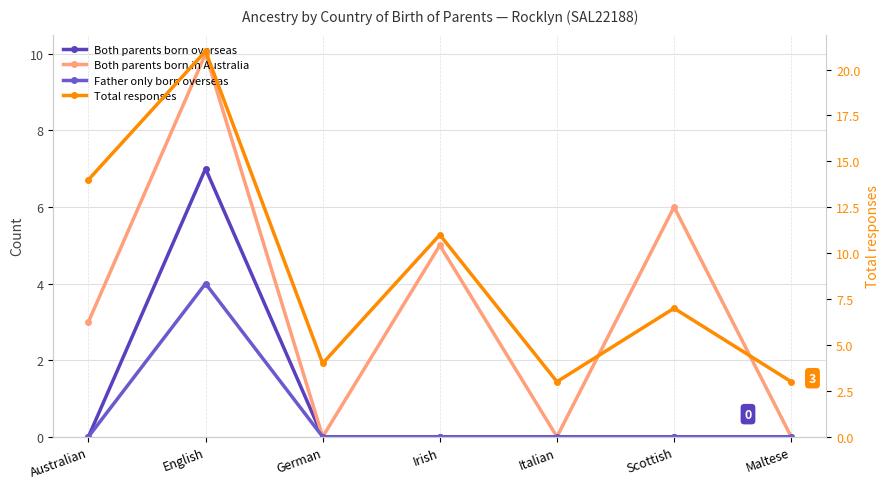

How many Father only born overseas values are between 0 and 1?

6